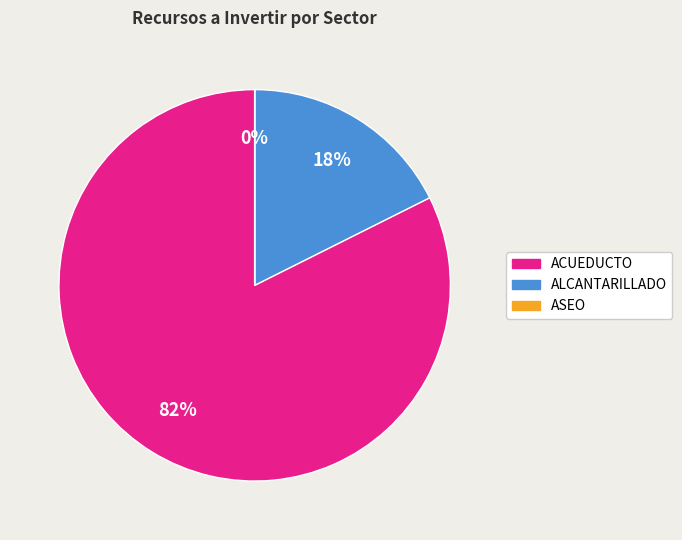

To the nearest percent, what is the difference between the largest and smallest slice percentages?

82%